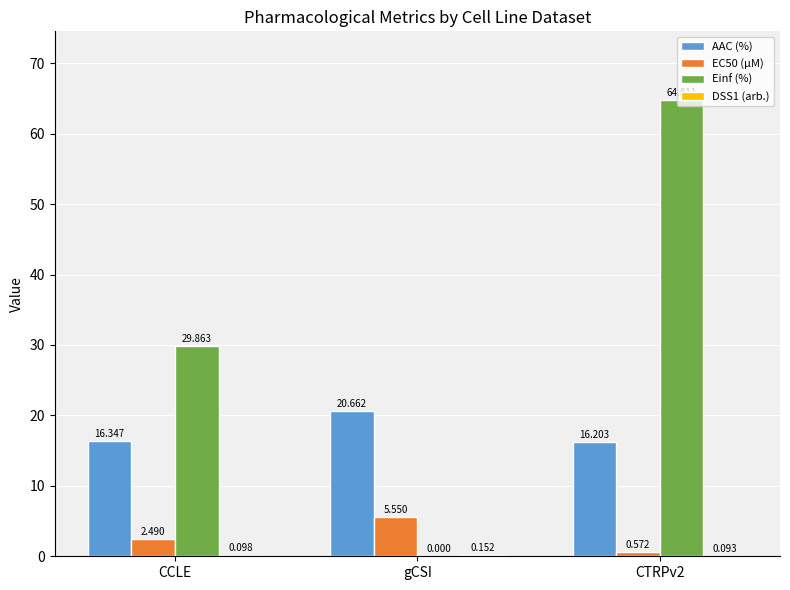

Between CCLE and gCSI, which series saw the biggest shift?

Einf (%)